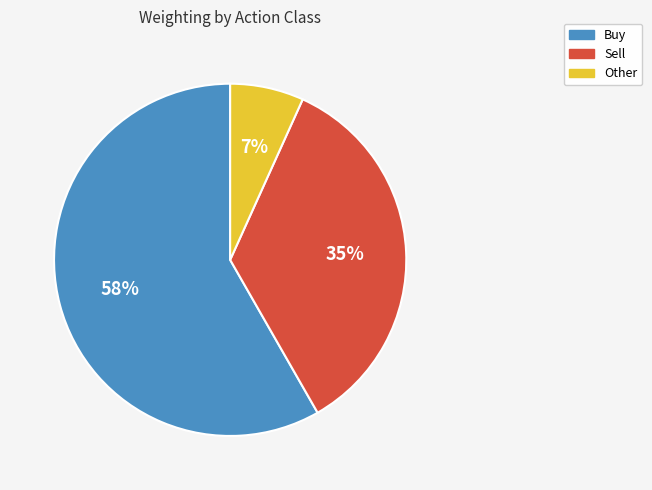

Is there any slice that represents more than half of the pie?

Yes